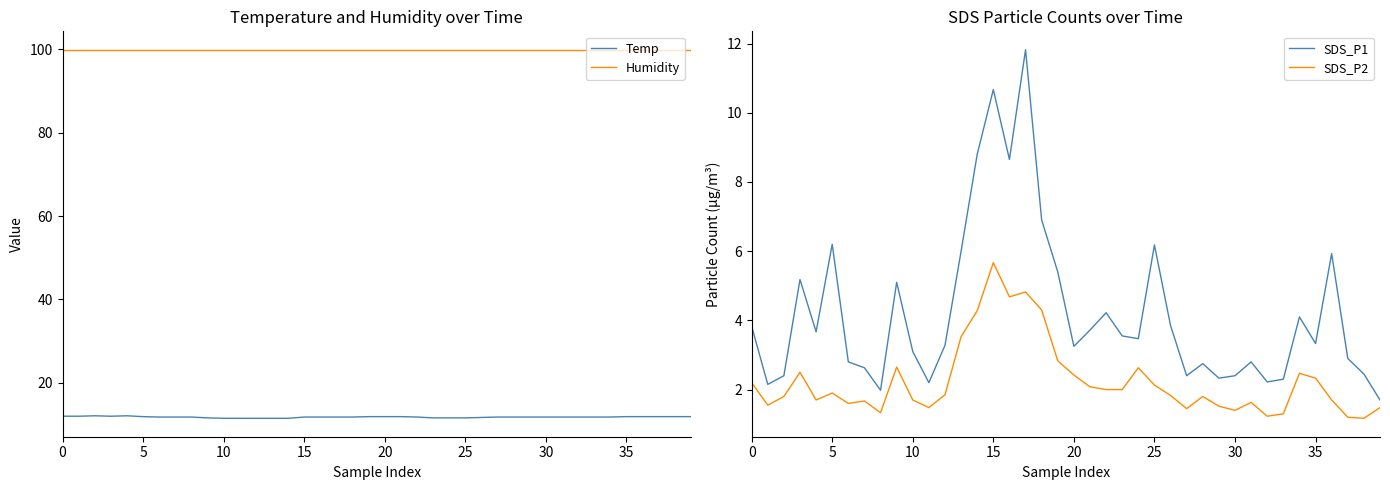

What is the label of the 7th point from the right?

33